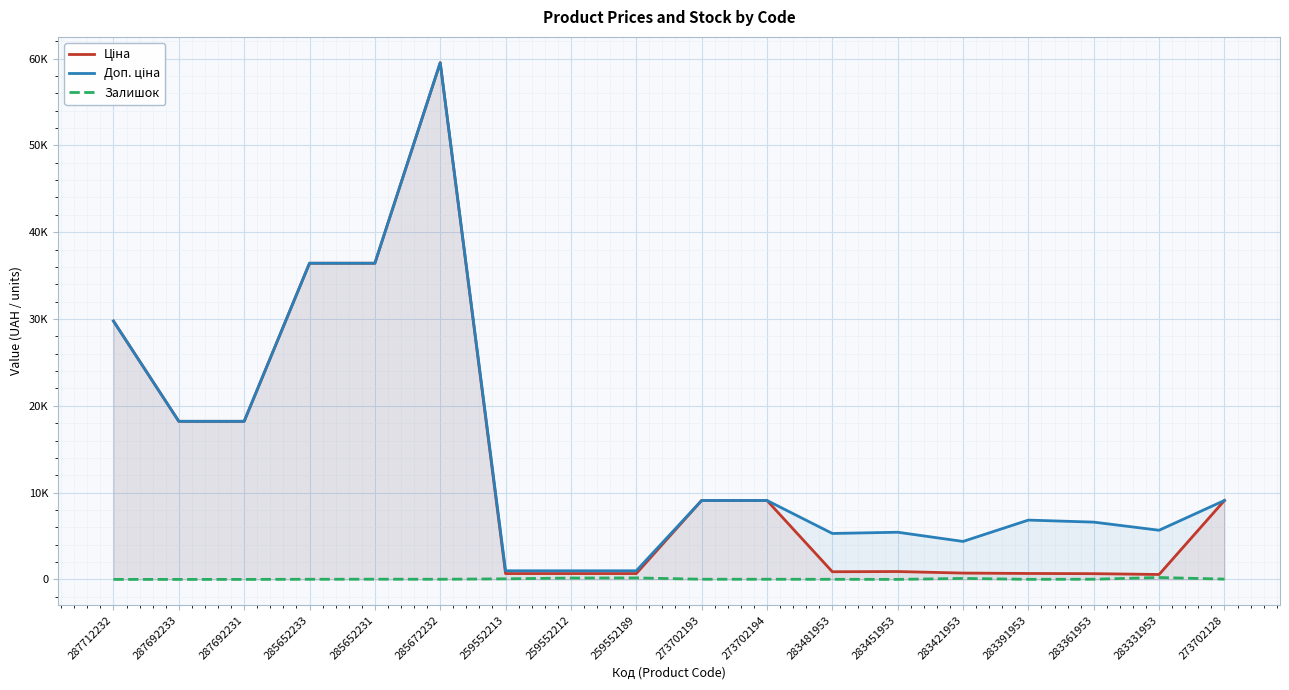

Where is the first local minimum for Доп. ціна?

283481953